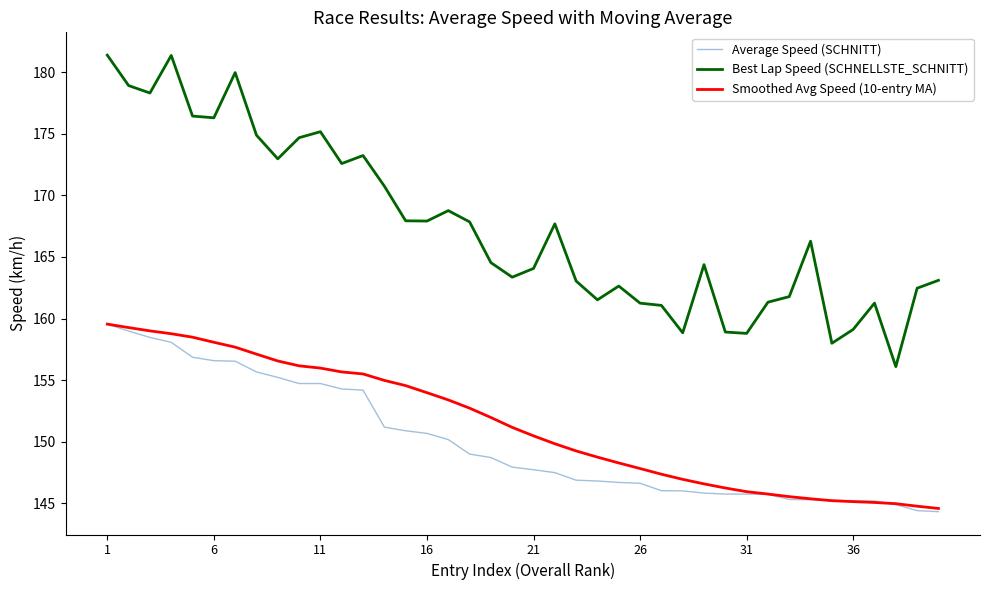

Which series has the widest spread of values?

Best Lap Speed (SCHNELLSTE_SCHNITT)